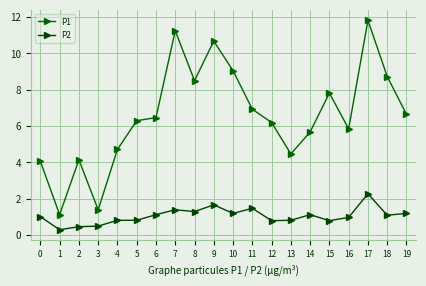

Where is the first local minimum for P1?

1